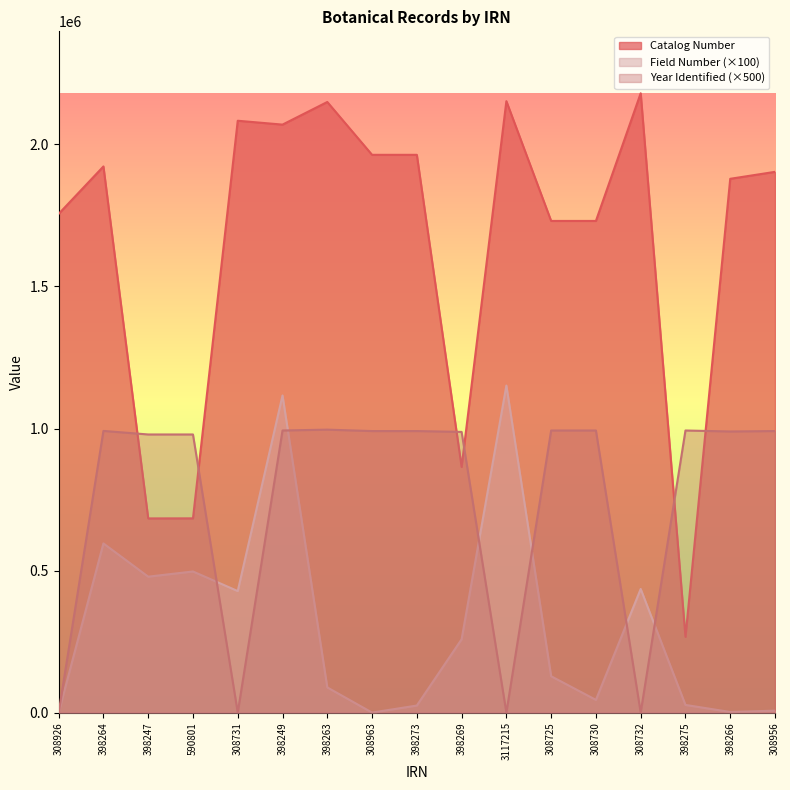

At which label is Year Identified closest to 498000?

398247